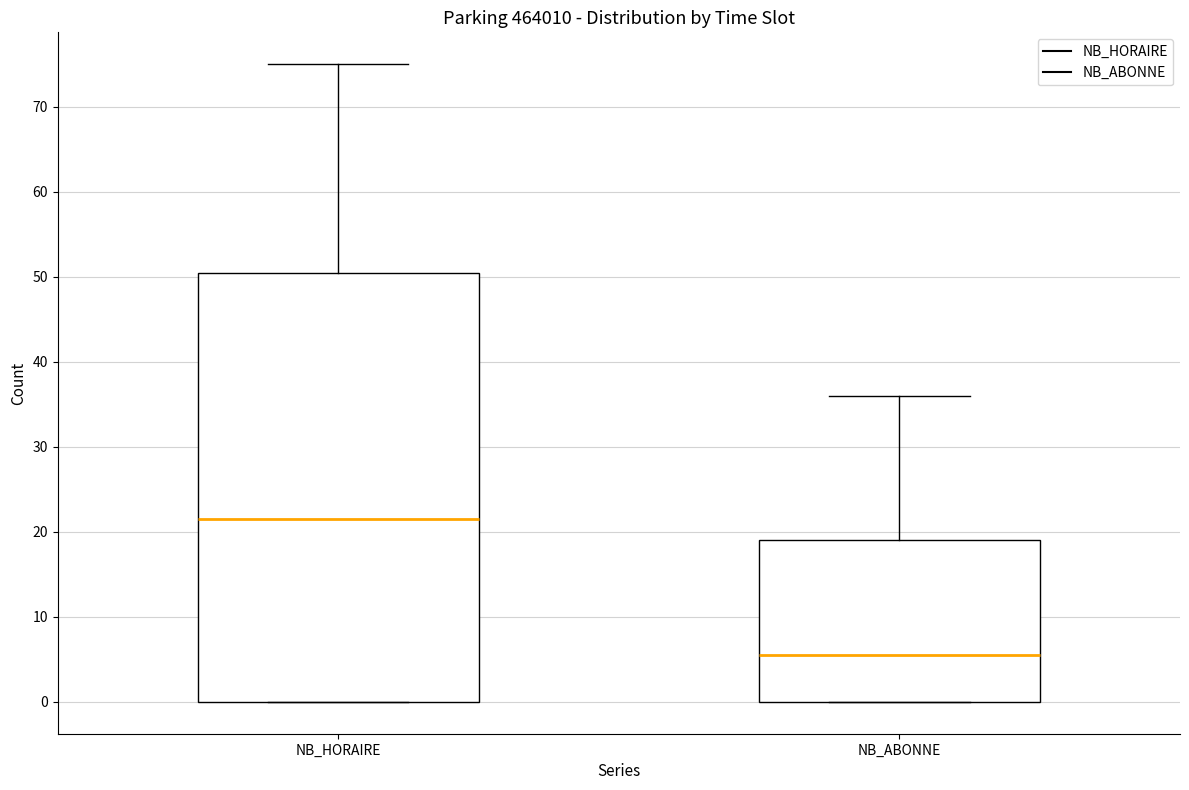

Comparing the boxes themselves (not the whiskers), which one is the tallest?

NB_HORAIRE